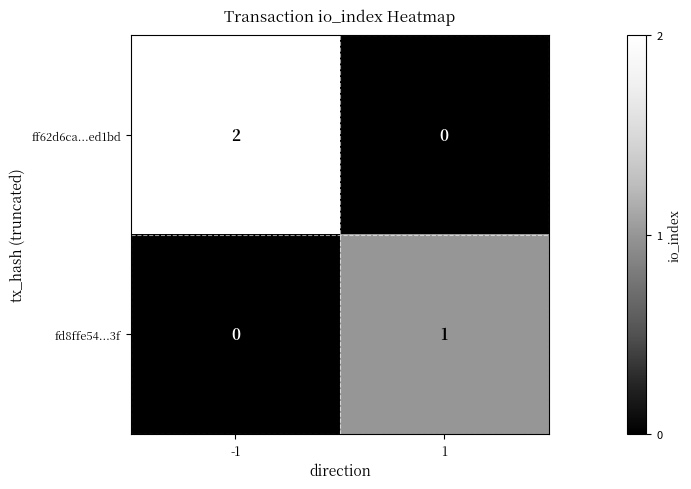

Which series has the largest total across all categories?

ff62d6ca...ed1bd